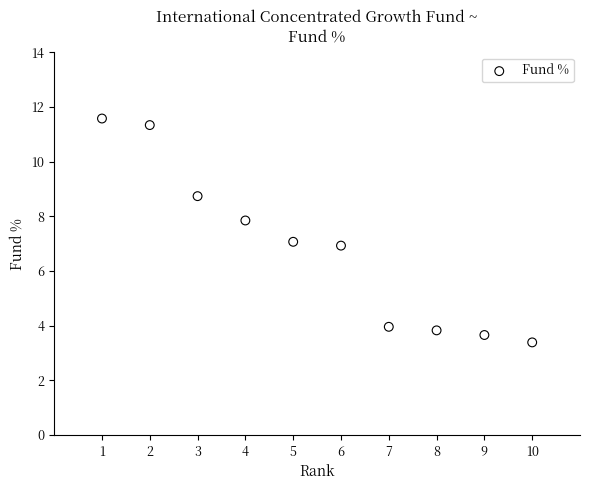

What is the range of Y values (max minus min)?

8.2